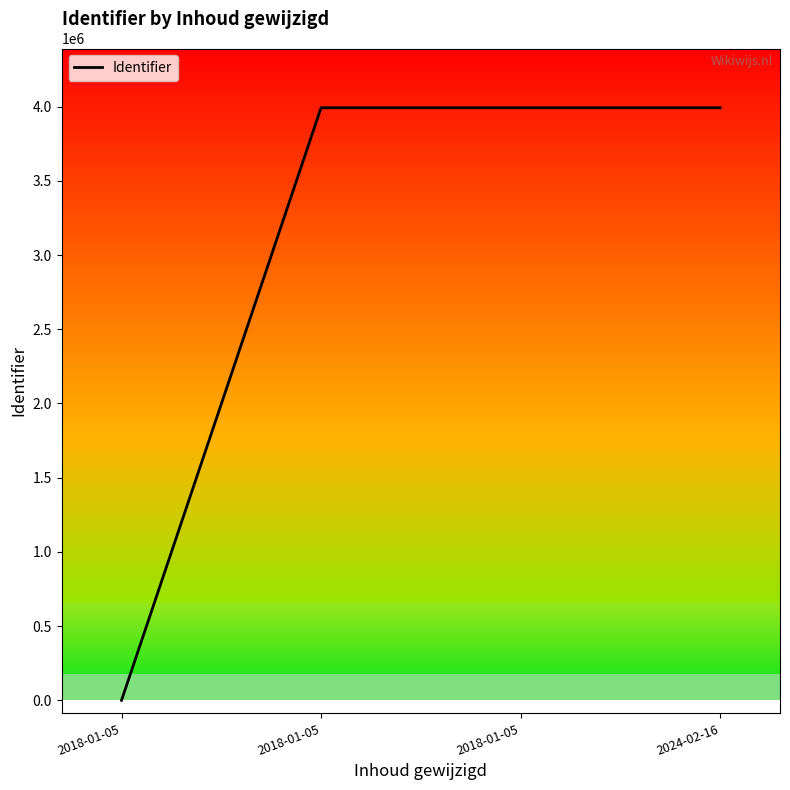

Reading left to right, transcribe all the data shown in this chart.

2018-01-05=0	2018-01-05=3992156	2018-01-05=3992135	2024-02-16=3992126